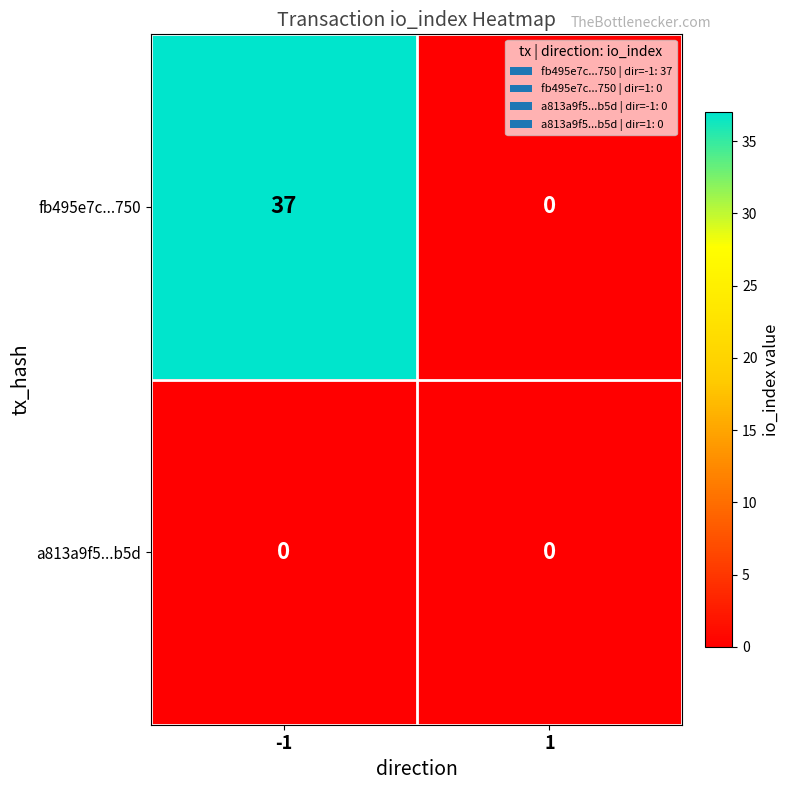

Which series has the largest total across all categories?

fb495e7c...750